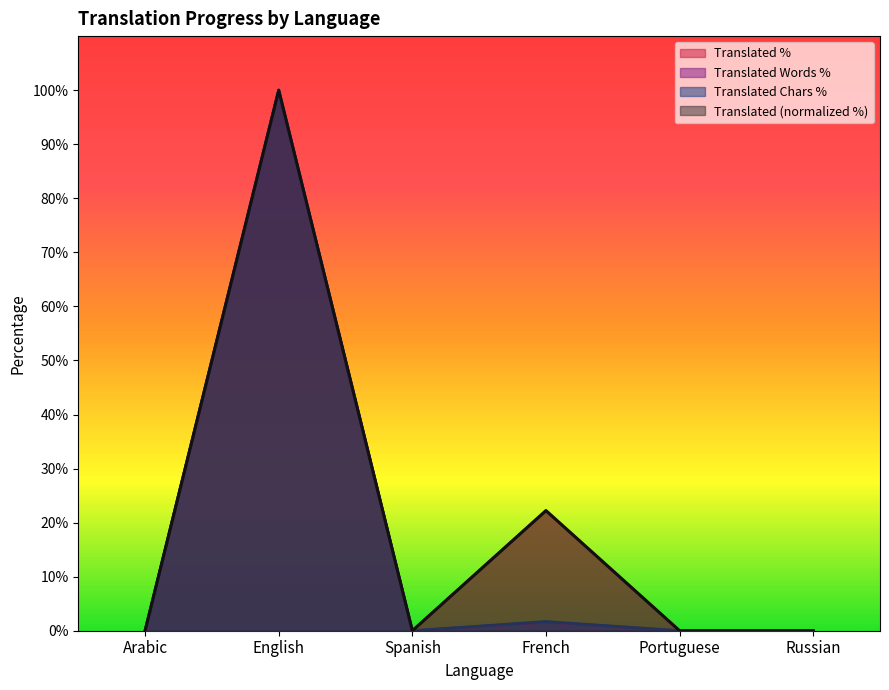

At which label does translated_words reach its minimum?

Arabic